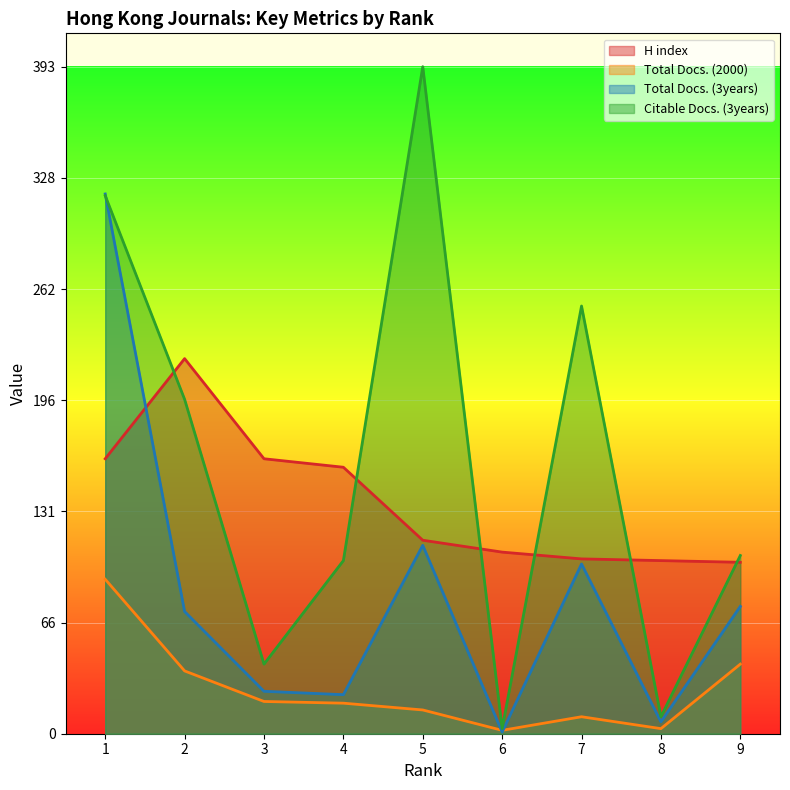

Is the value of Total Docs. (2000) at 5 greater than the value of H index at 9?

No